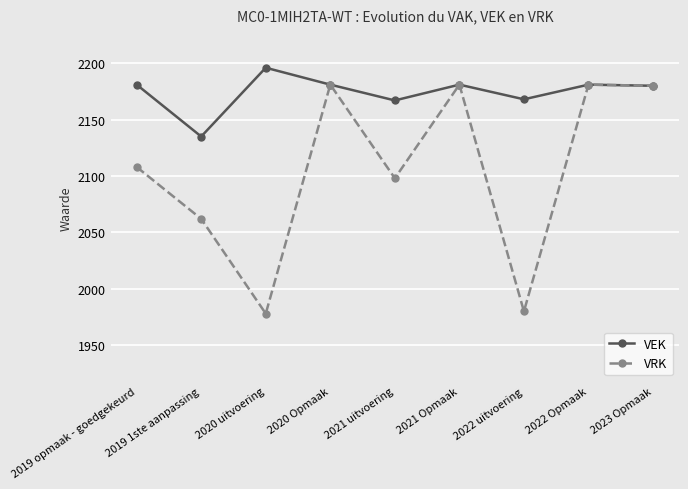

True or false: VEK has a value of 2836 at 2023 Opmaak.

False